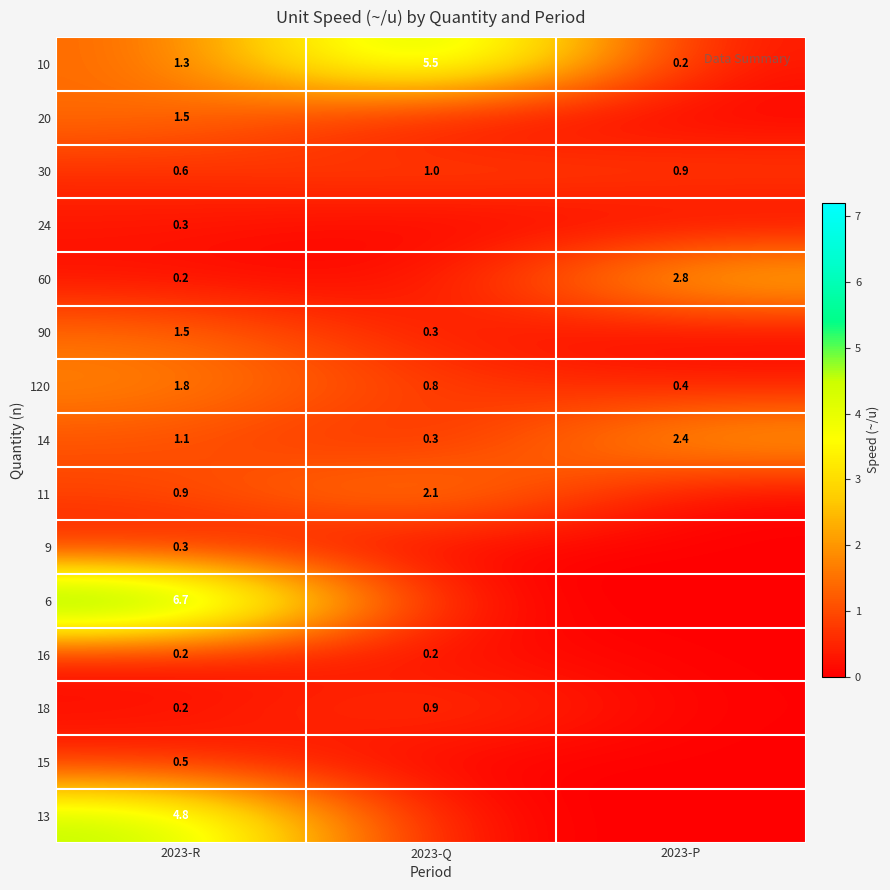

What is the sum of all 120 values?

3.0